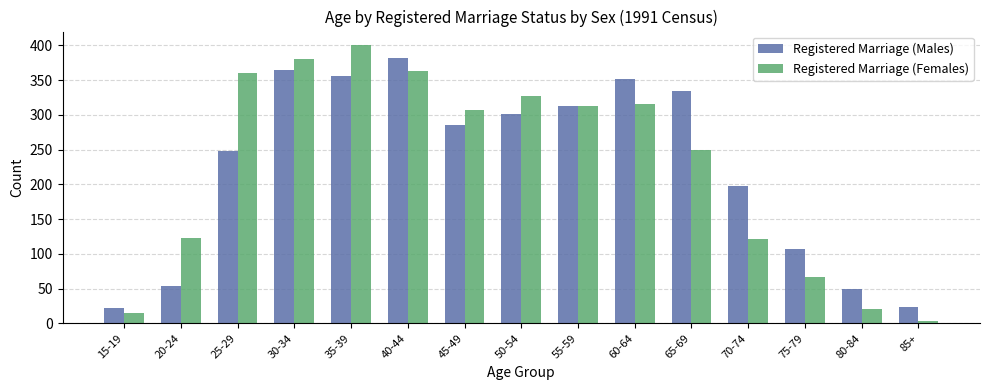

At which label is Registered Marriage (Females) closest to 202?

65-69